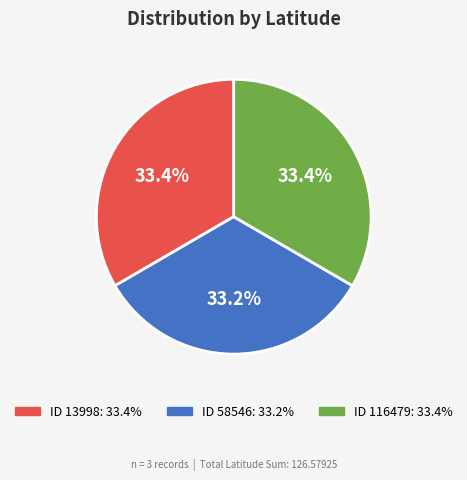

Does any single category account for the majority?

No